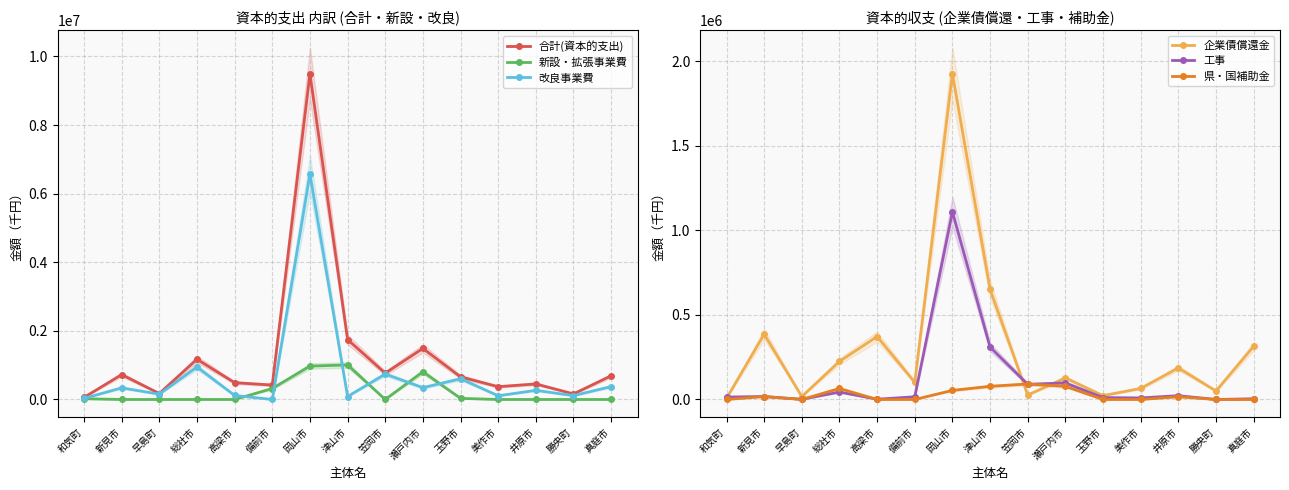

True or false: 改良事業費 and 合計(資本的支出) intersect in this chart.

False